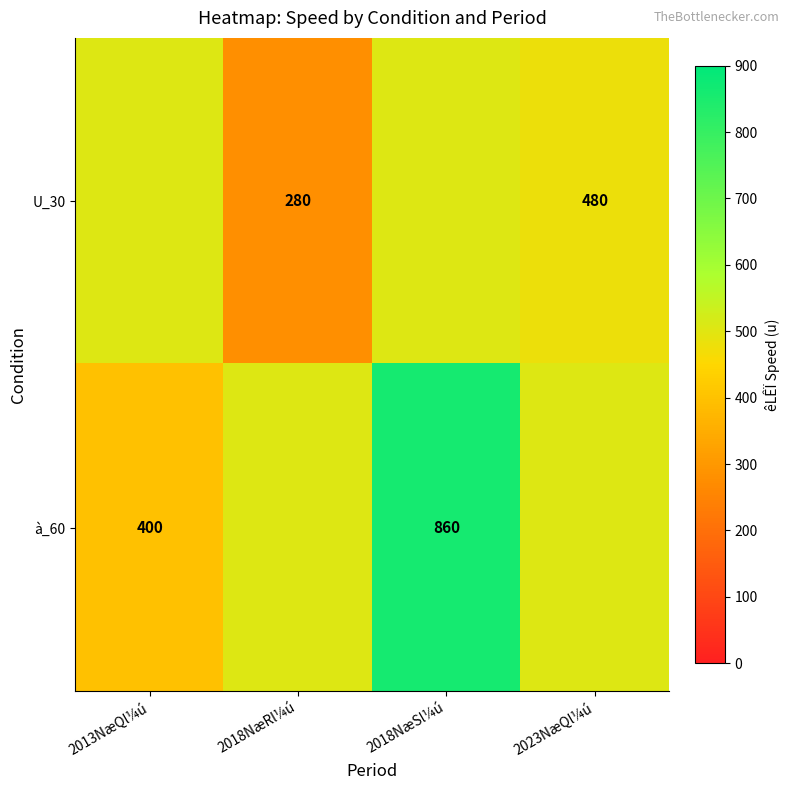

At how many categories does at least one series exceed 519?

1